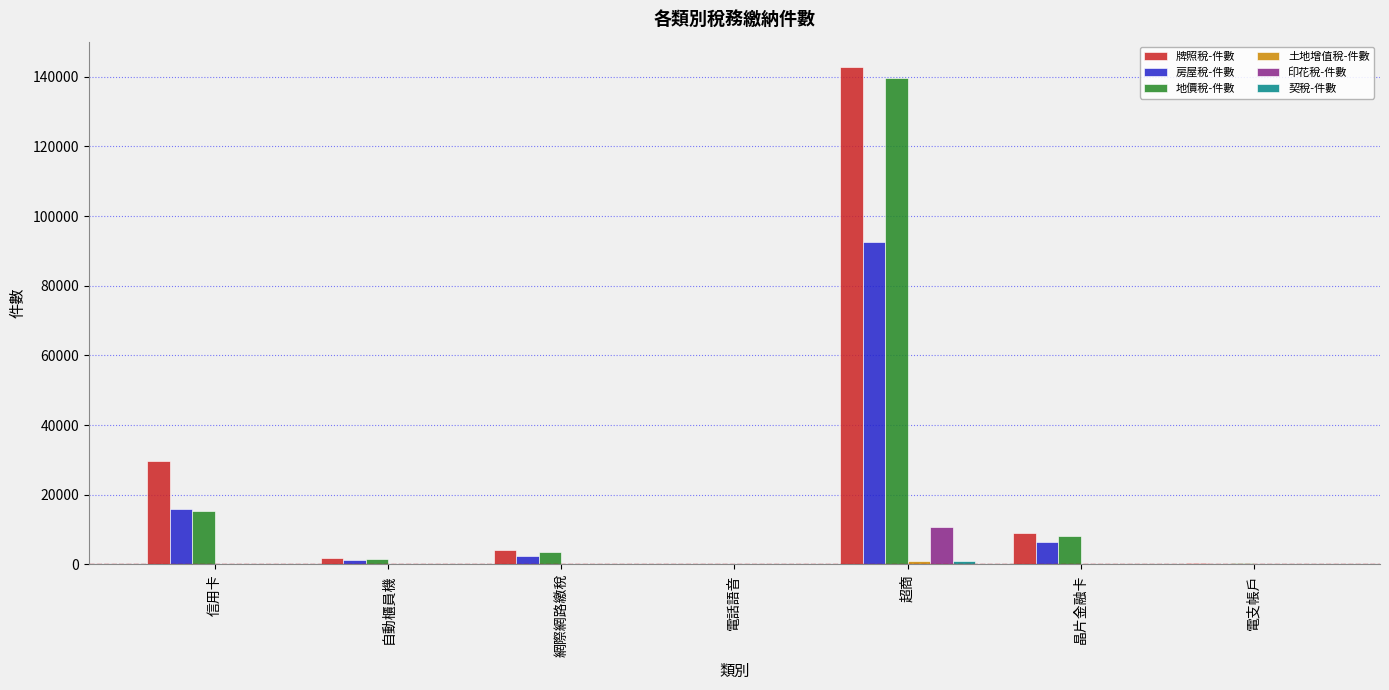

Is it true that 印花稅-件數 equals 17998 at 超商?

False